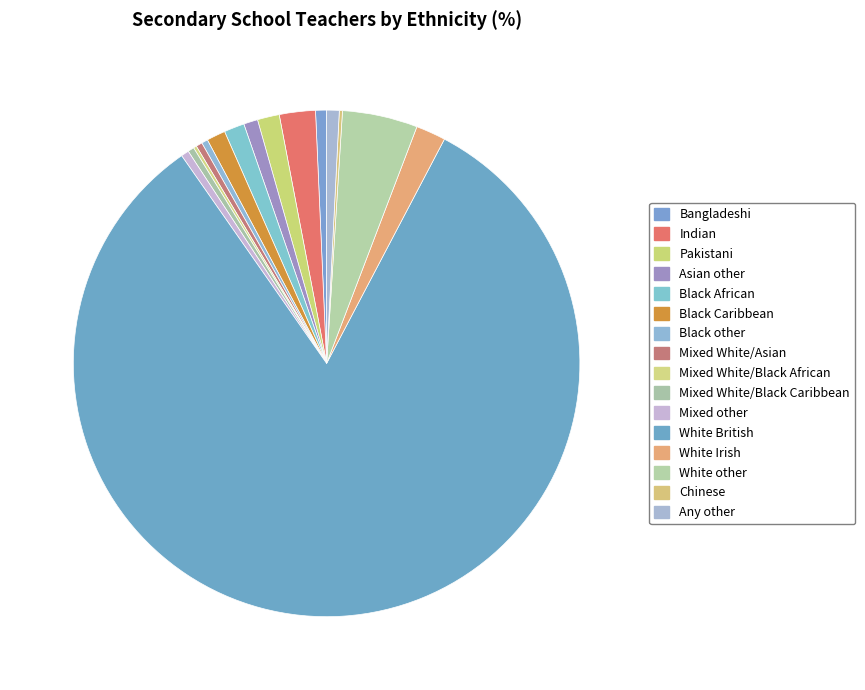

How many slices are in this pie chart?

16